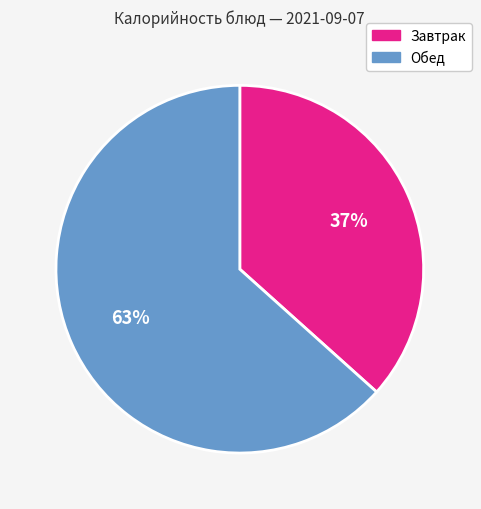

Does any single category account for the majority?

Yes